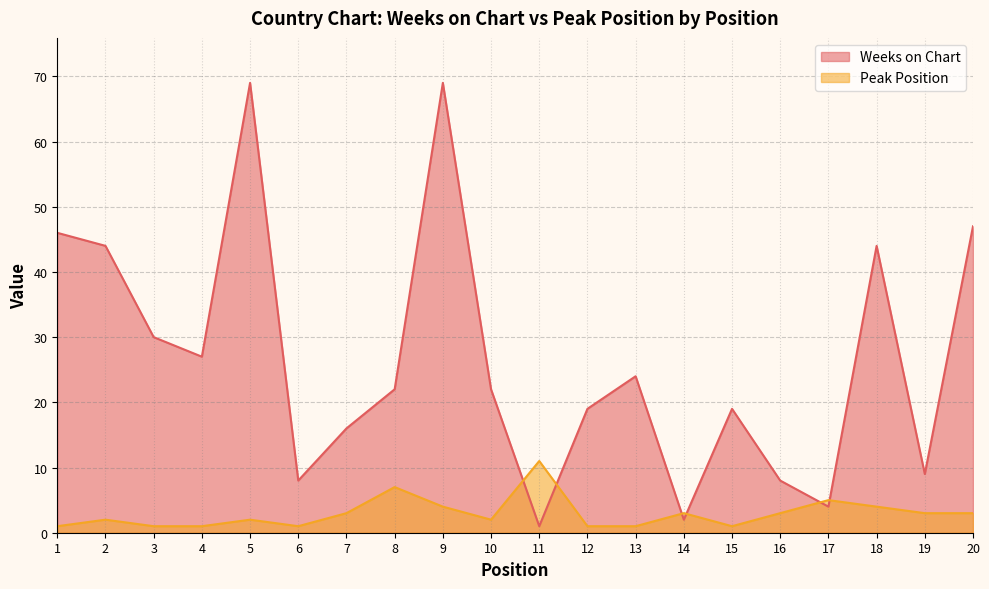

How many data points does each series have?

20